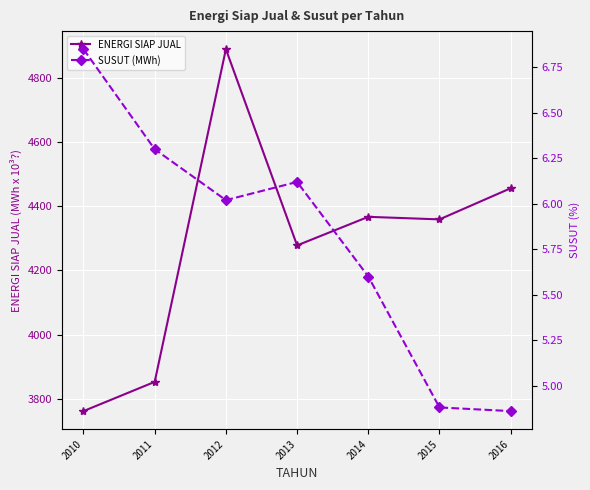

What is the smallest value displayed?

4.9